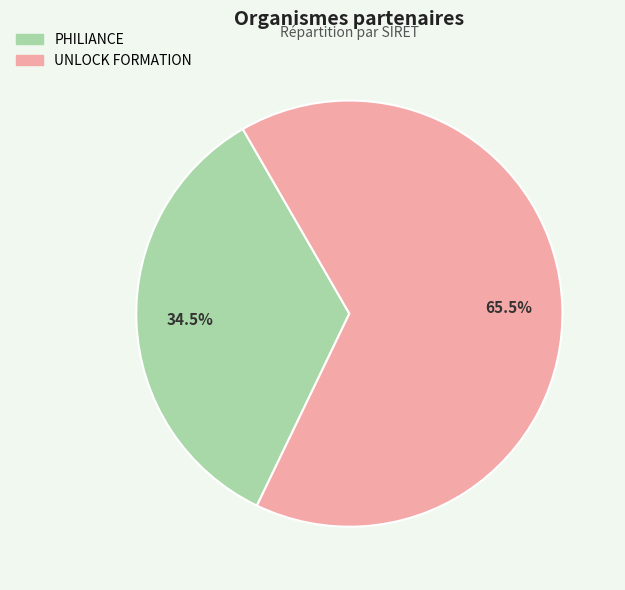

Which has a higher value, PHILIANCE or UNLOCK FORMATION?

UNLOCK FORMATION